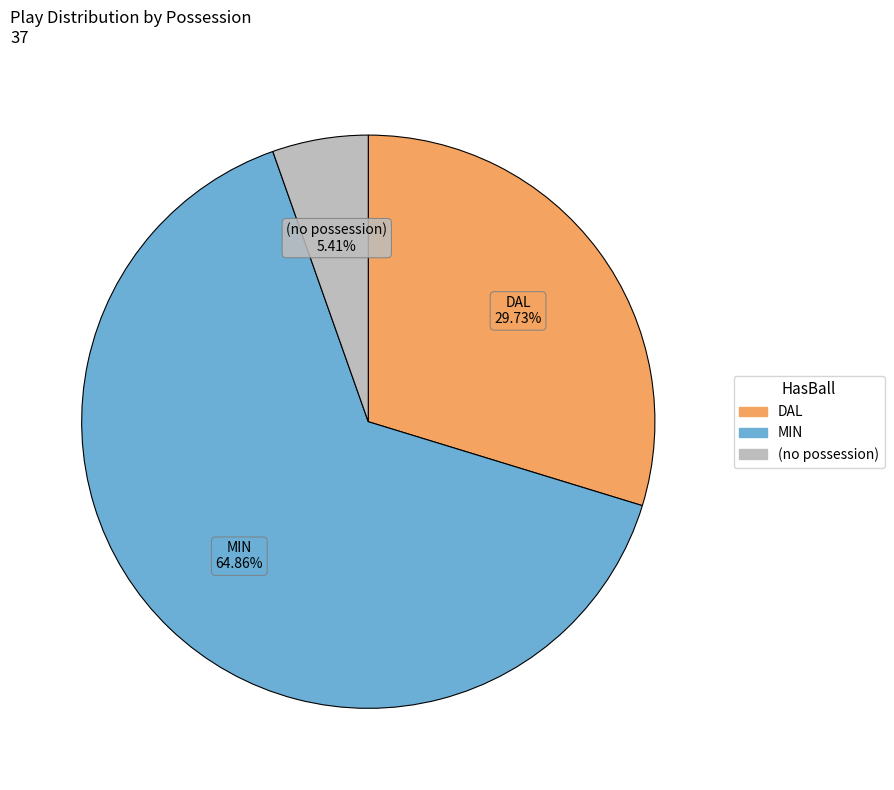

To the nearest percent, what portion does MIN represent?

65%